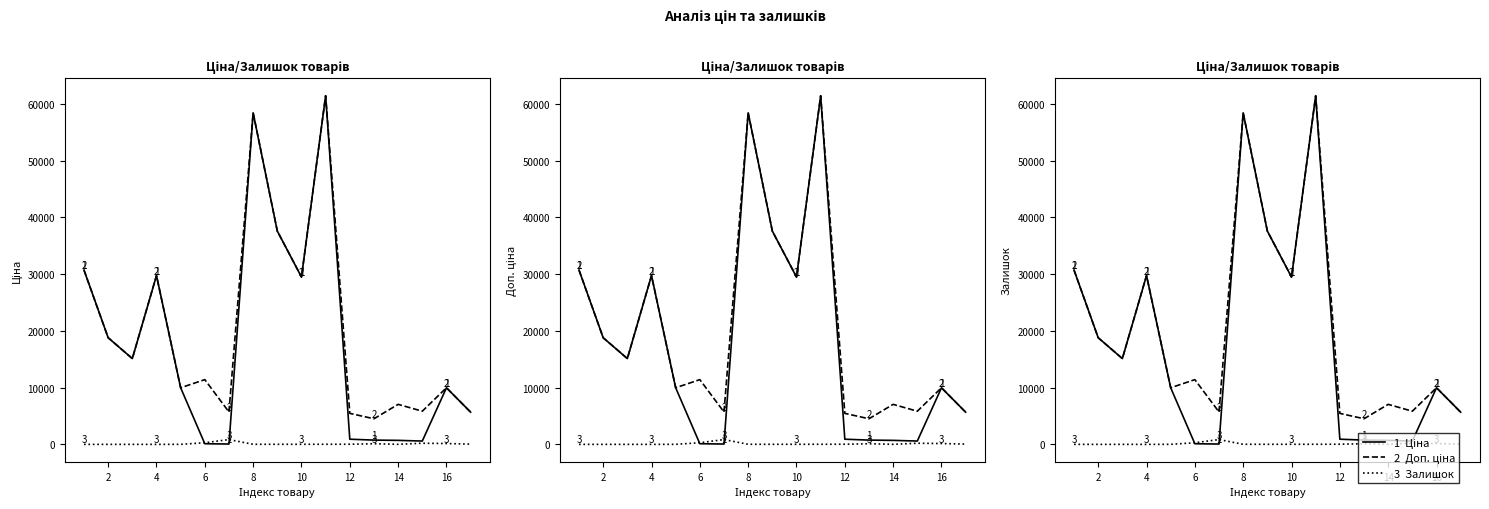

Between 4 and 6, which series saw the biggest shift?

1  Ціна